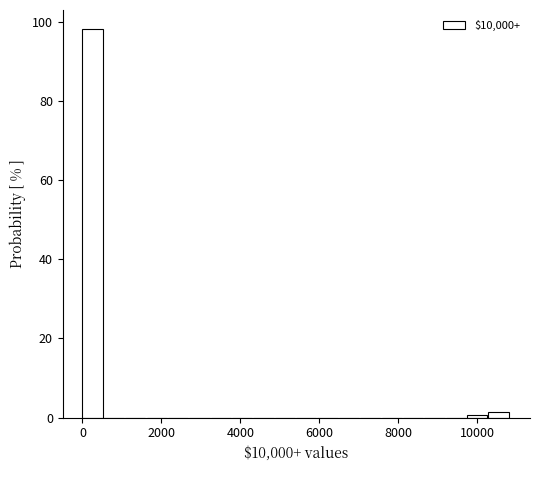

Around what value on the x-axis is the tallest bar? Give the approximate position of its centre, as read against the axis.

200